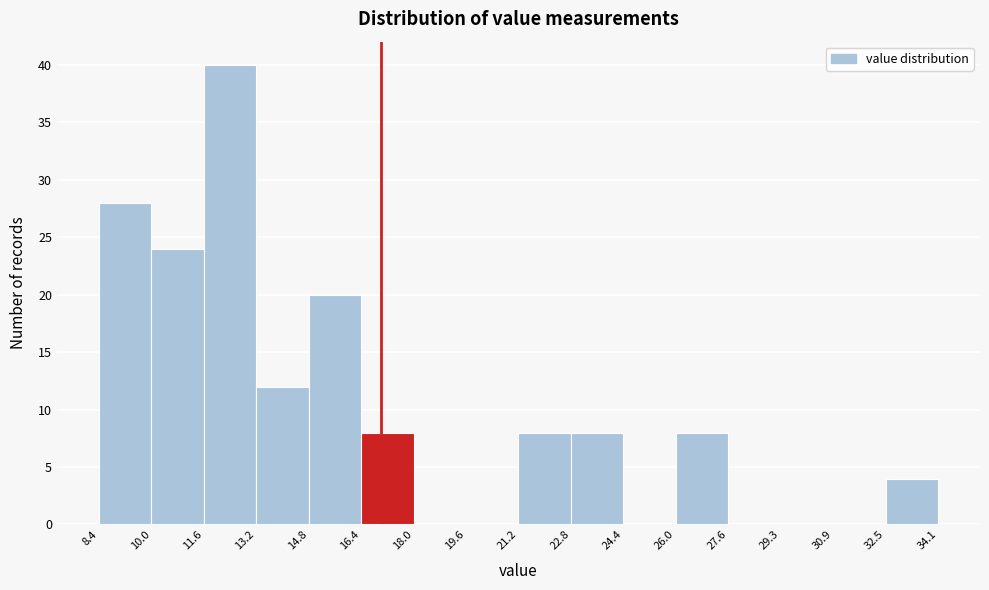

Which range on the x-axis has the tallest bar?

11.6 to 13.2